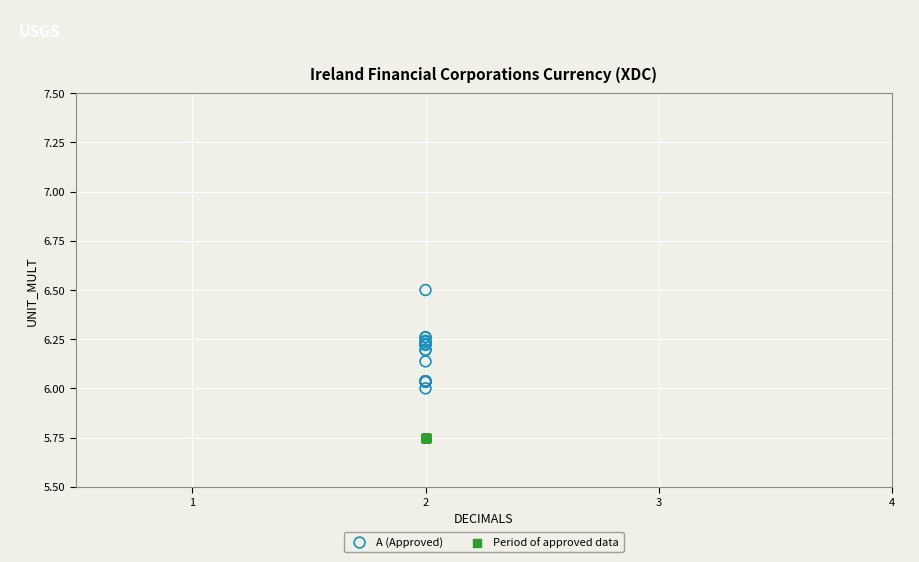

Which series reaches the maximum Y coordinate?

A (Approved)